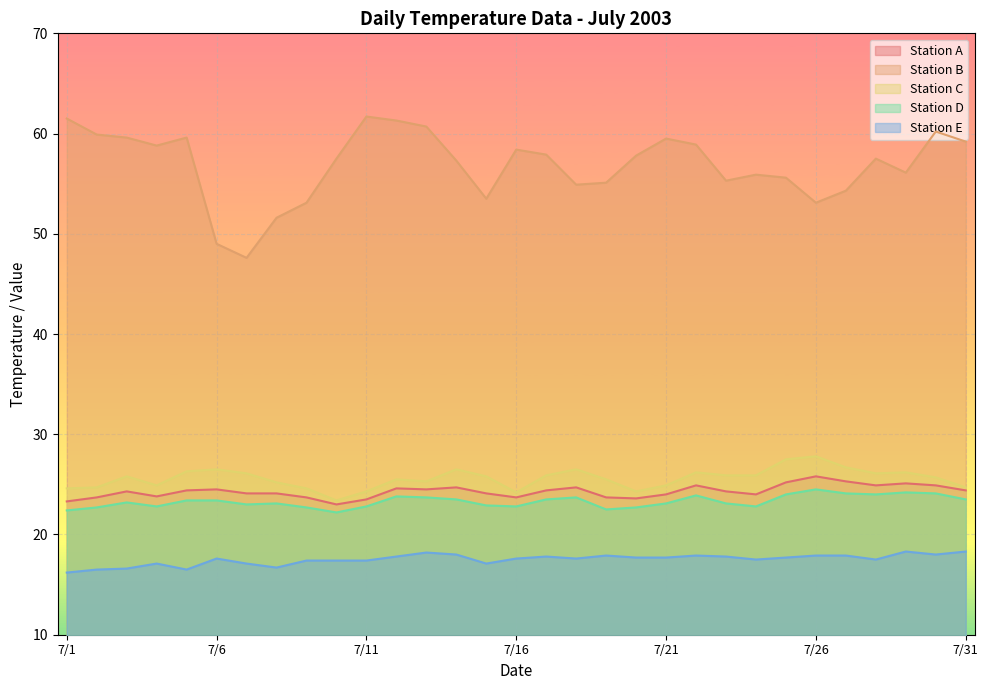

Is the value of Station C at 7/27 greater than the value of Station D at 7/21?

Yes